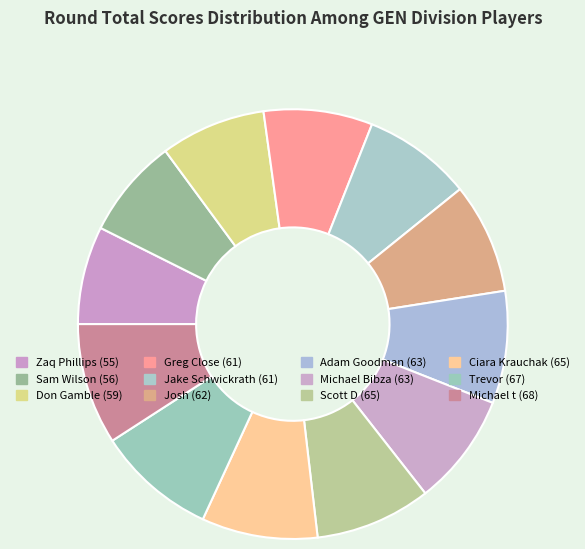

Does any single category account for the majority?

No